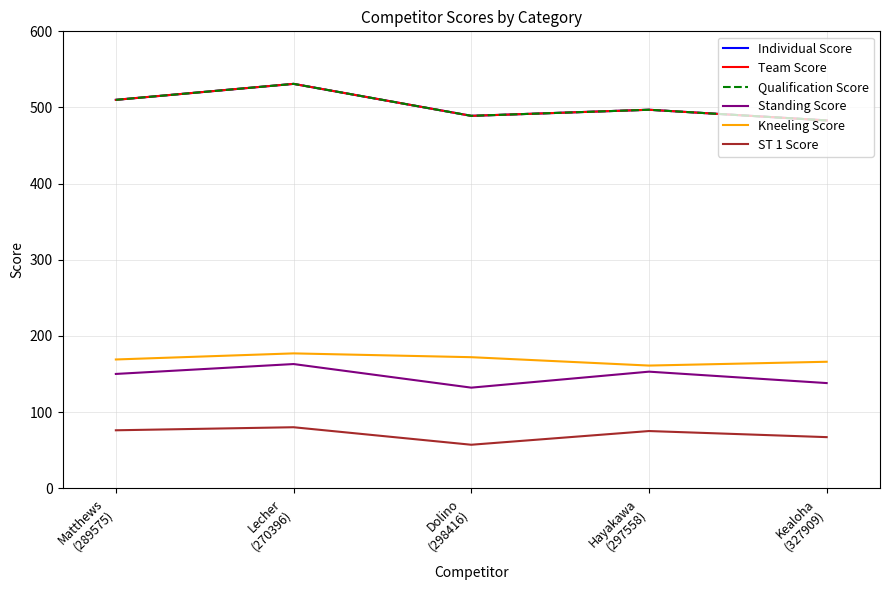

Is this an area chart (filled region under the line)?

No